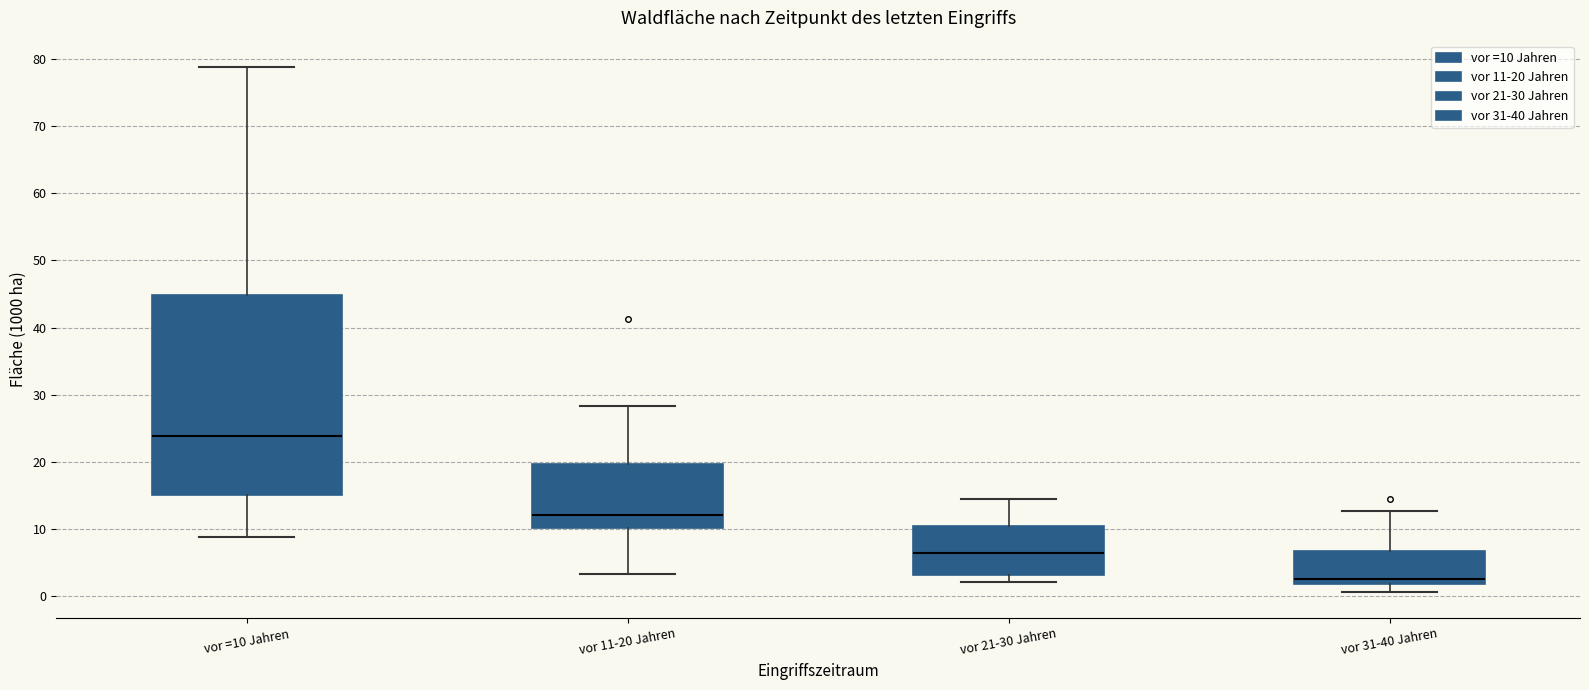

Reading left to right, read every box against the y-axis: the position of its median line, the range the box covers, and the ends of its whiskers. The values are not printed on the chart, so give them approximately, as read against the axis.

vor =10 Jahren: median 24, box 15 to 45, whiskers 9 to 79
vor 11-20 Jahren: median 12, box 10 to 20, whiskers 3 to 28
vor 21-30 Jahren: median 7, box 3 to 10, whiskers 2 to 15
vor 31-40 Jahren: median 3, box 2 to 7, whiskers 1 to 13